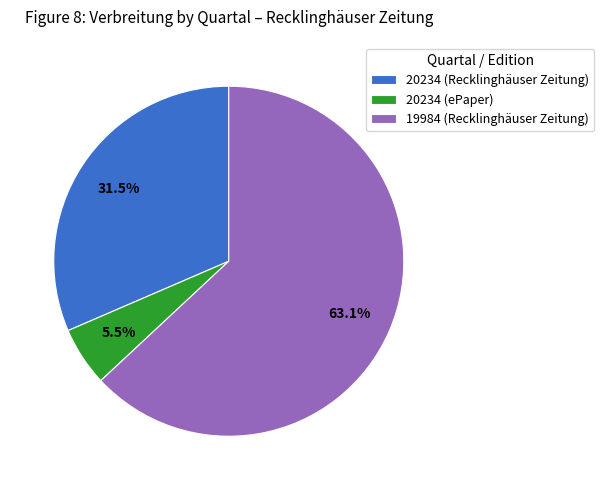

Does any single category account for the majority?

Yes